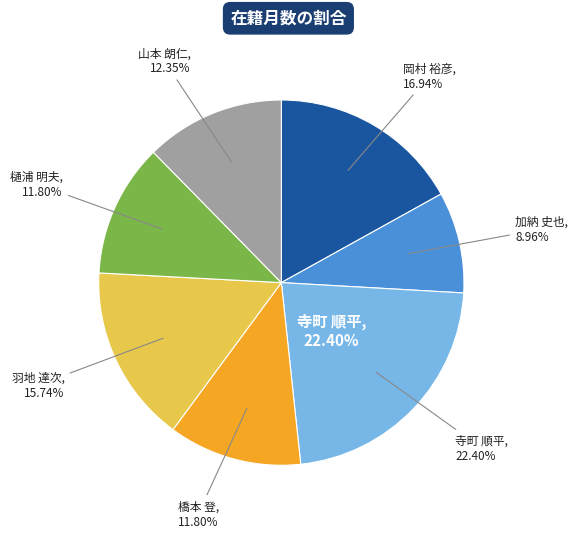

Does 加納 史也 account for over 50% of the chart?

No